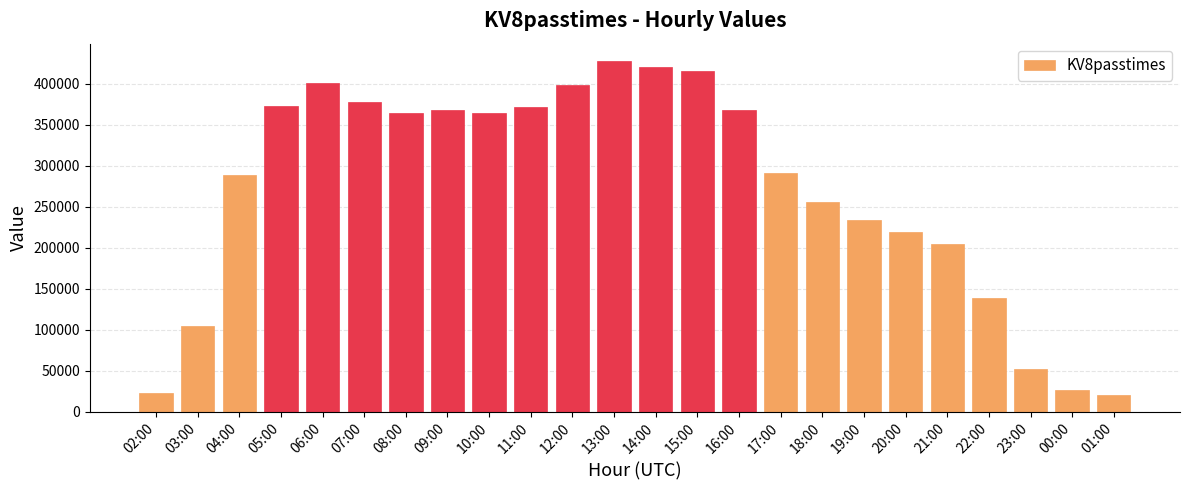

What is the ratio of the value at 02:00 to the value at 19:00?

0.1